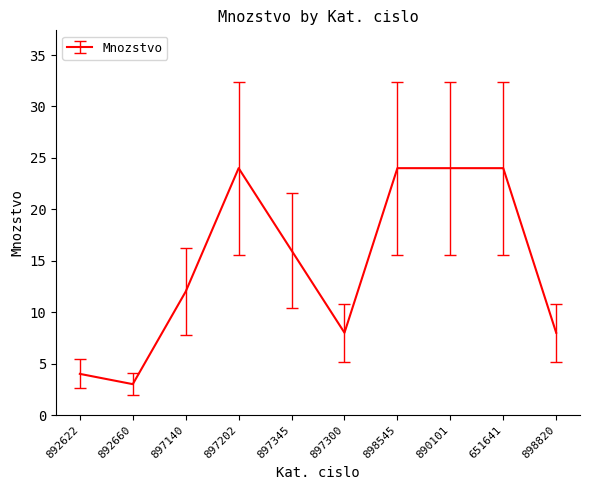

Reading right to left, list all the values displayed in this chart.

898820=8	651641=24	890101=24	898545=24	897300=8	897345=16	897202=24	897140=12	892660=3	892622=4